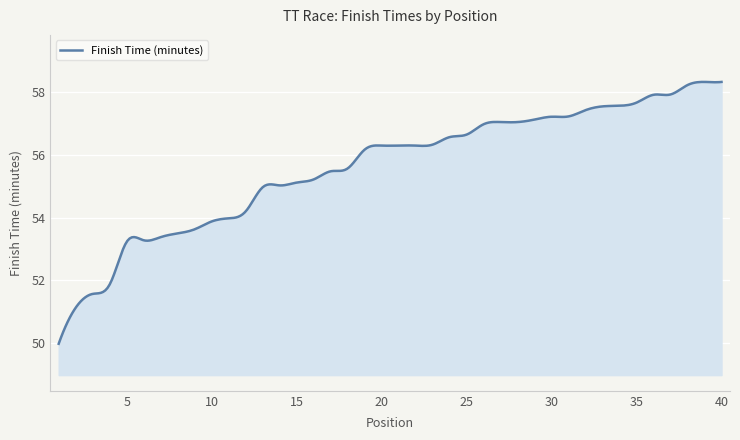

What is the difference between the maximum and minimum values?

8.4